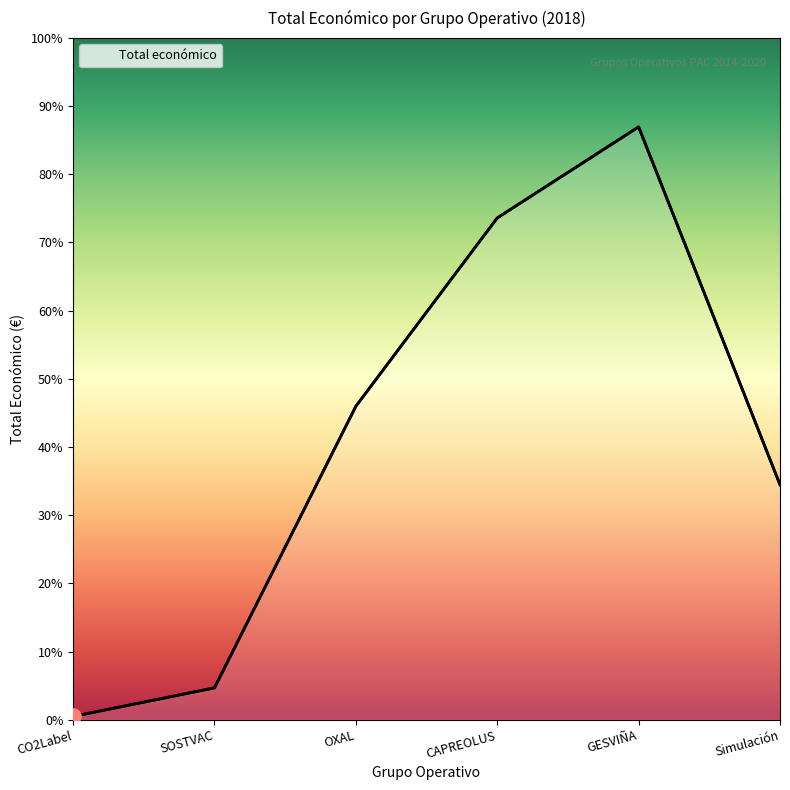

Which has a higher value, GESVIÑA or CO2Label?

GESVIÑA